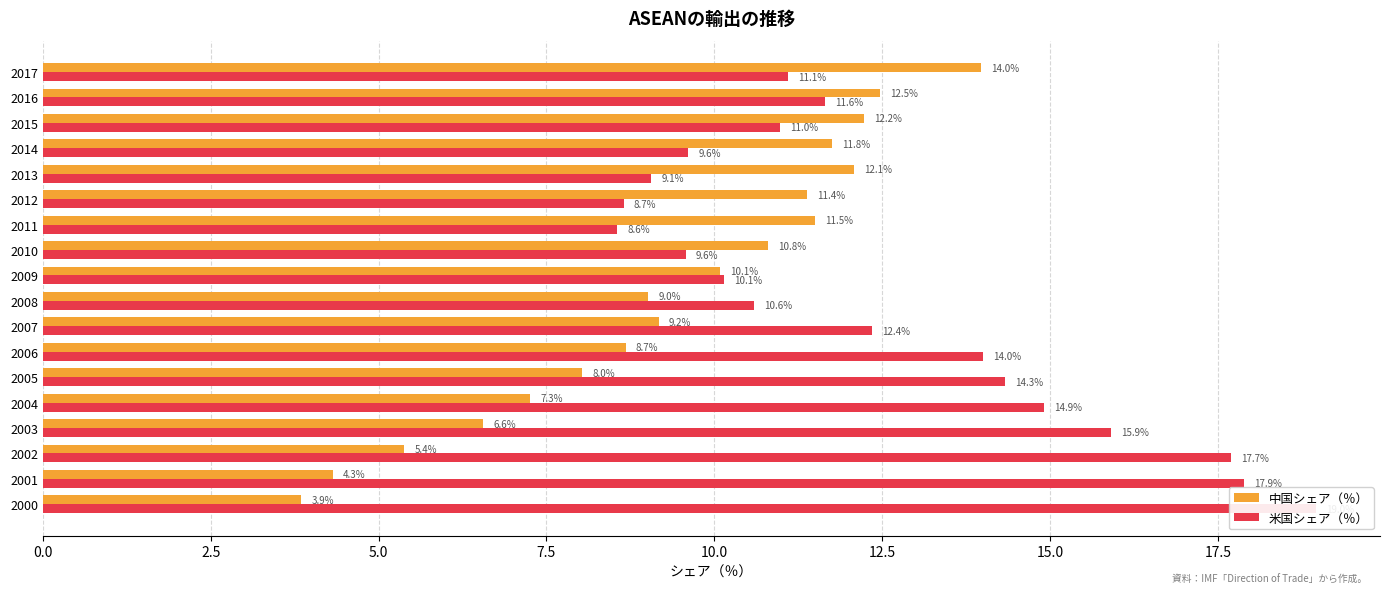

How many bars are there in each group?

2